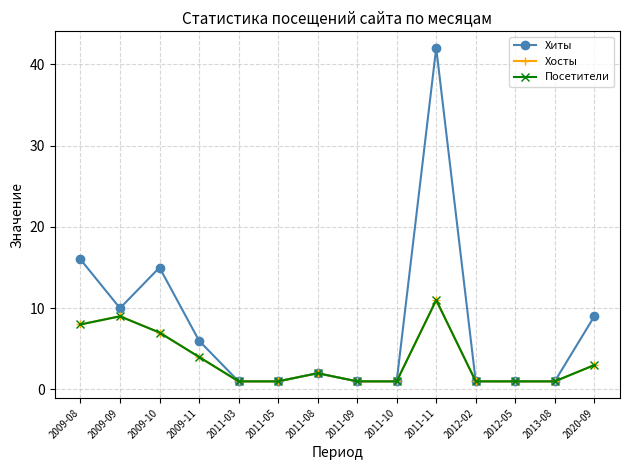

Is this an area chart (filled region under the line)?

No